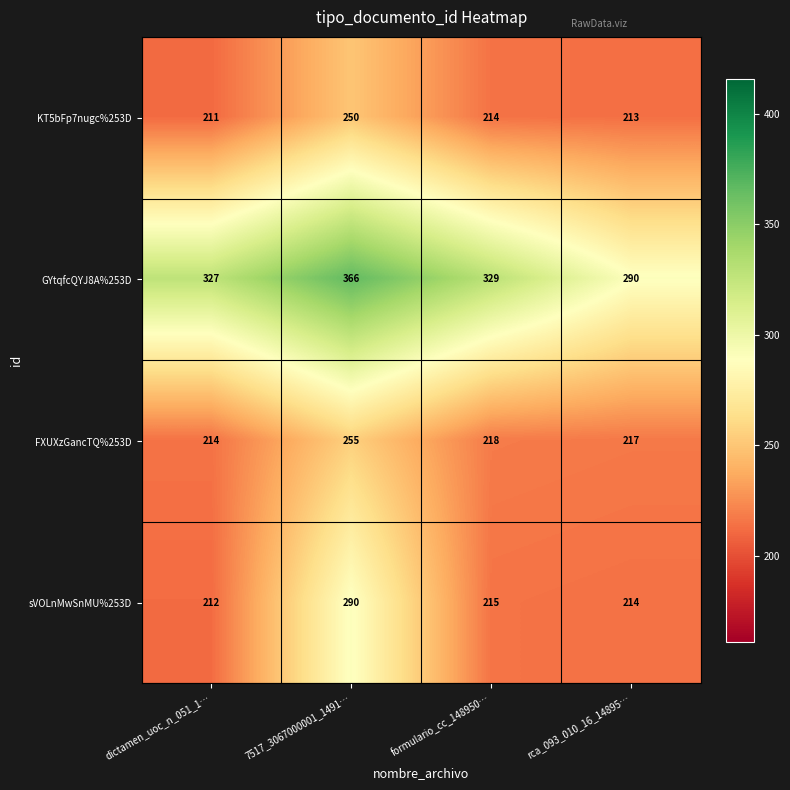

At how many categories does at least one series exceed 222?

4